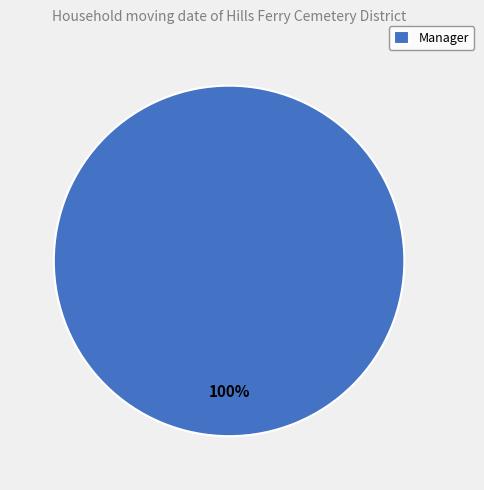

Count the number of slices in the pie.

1